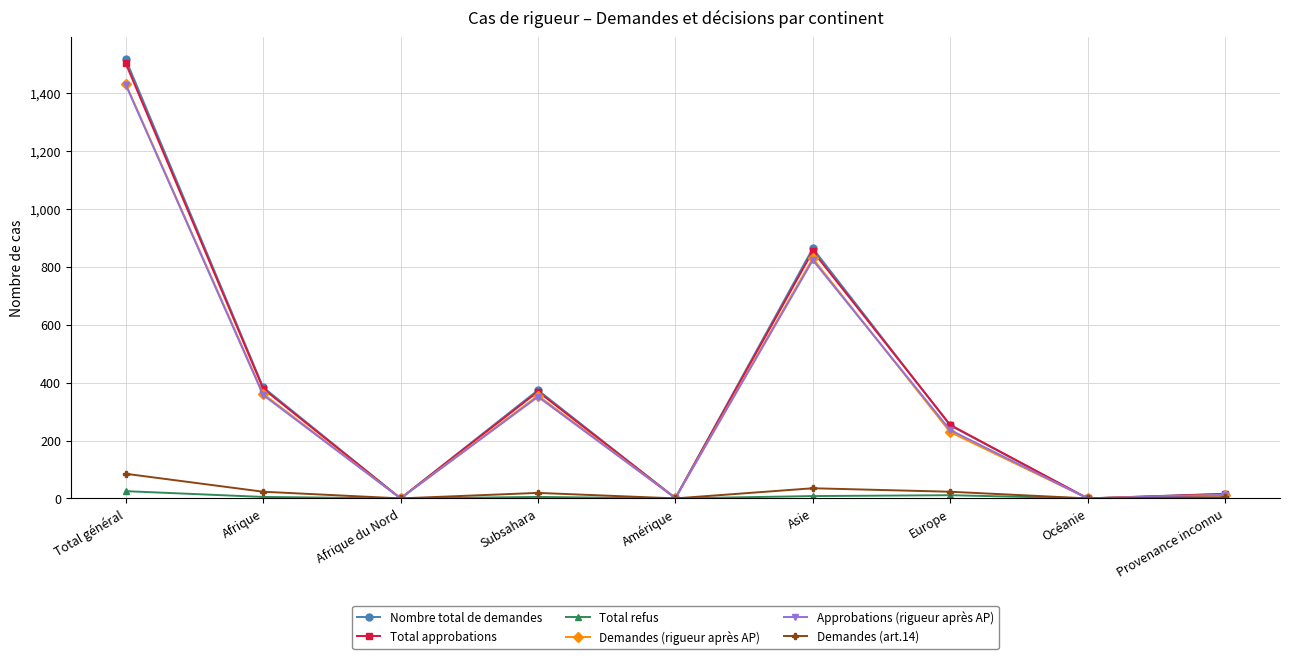

How many lines are shown in the chart?

6